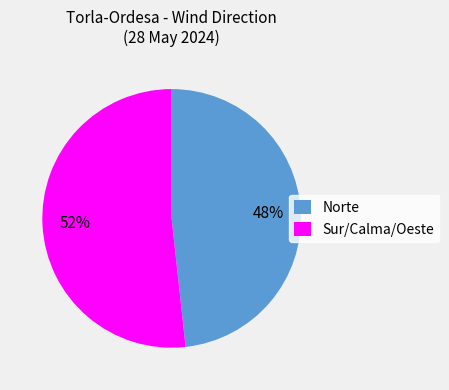

Which slice is the smallest?

Norte